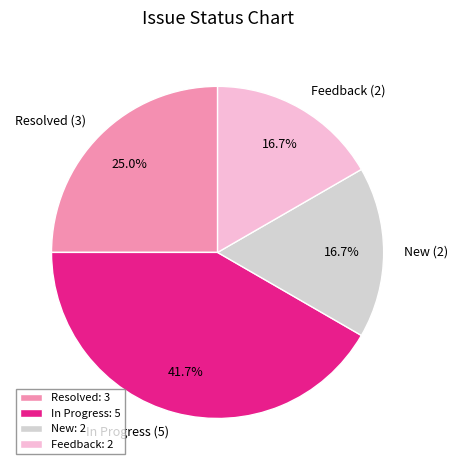

Approximately how many times larger is the value at In Progress (5) compared to New (2)?

2.5